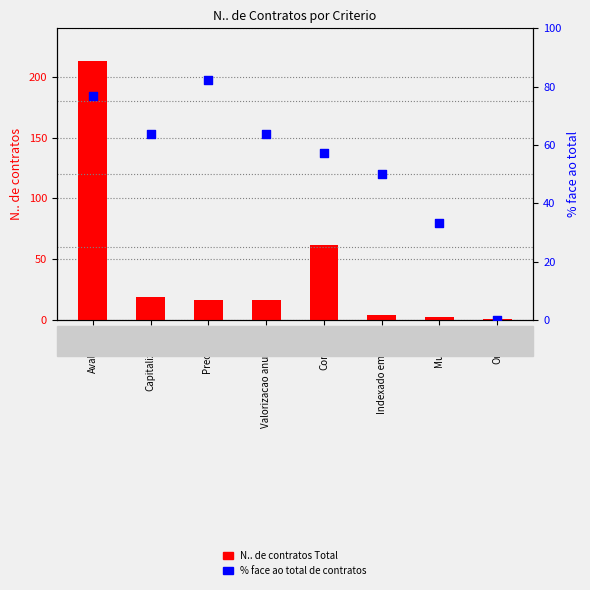

At which category is the sum across all series the highest?

Avaliacao